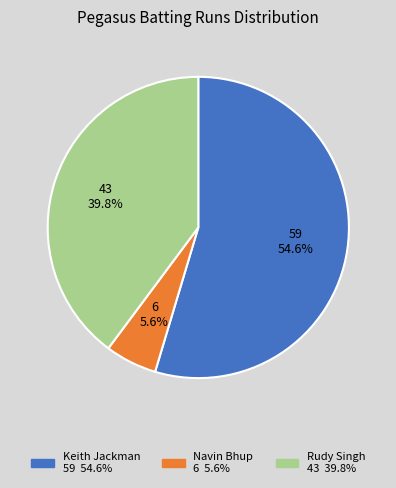

Is it true that Navin Bhup is 20% of the pie?

False